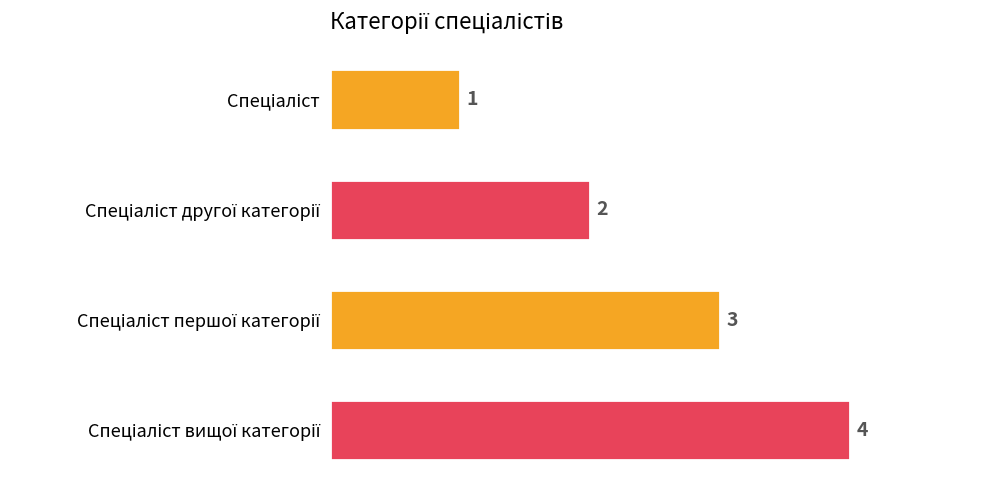

What is the value of the 3rd bar from the top?

3